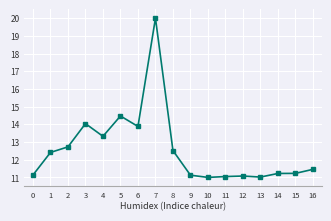

What is the sum of the values at 3 and 2?

26.8